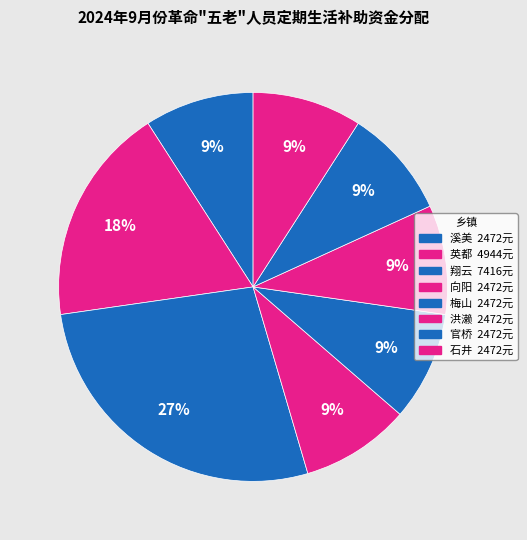

Is there any slice that represents more than half of the pie?

No